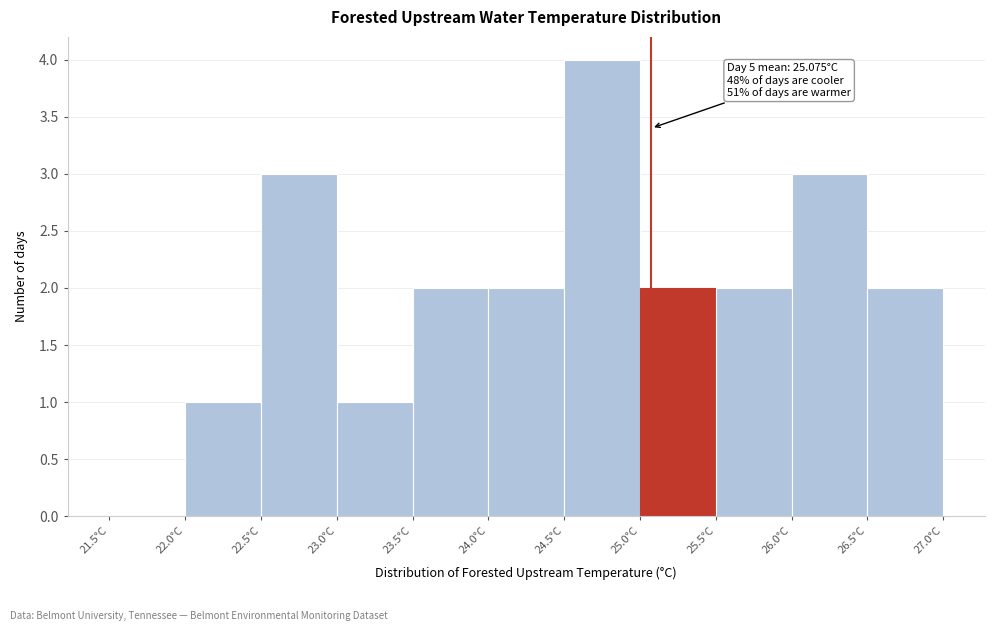

Over which range of the x-axis is the bar tallest?

24.5 to 25.0